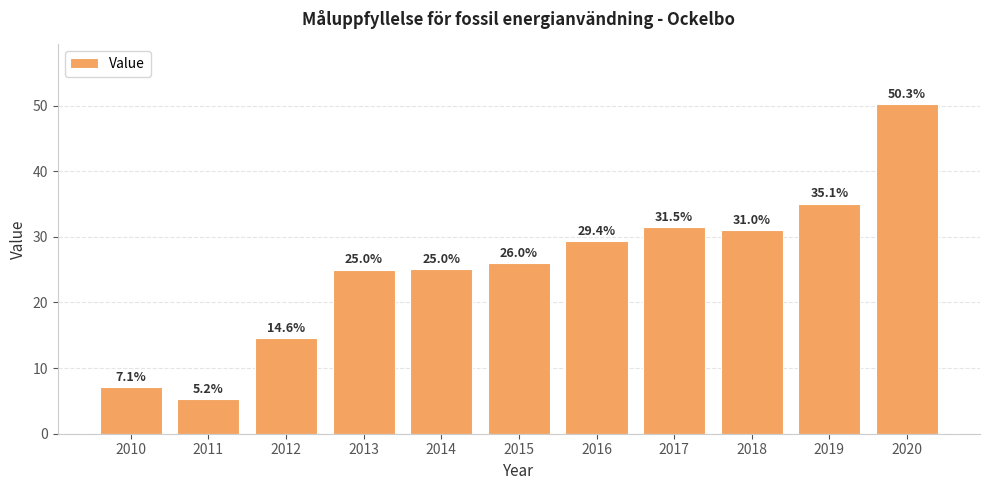

Count the number of data series in this chart.

1